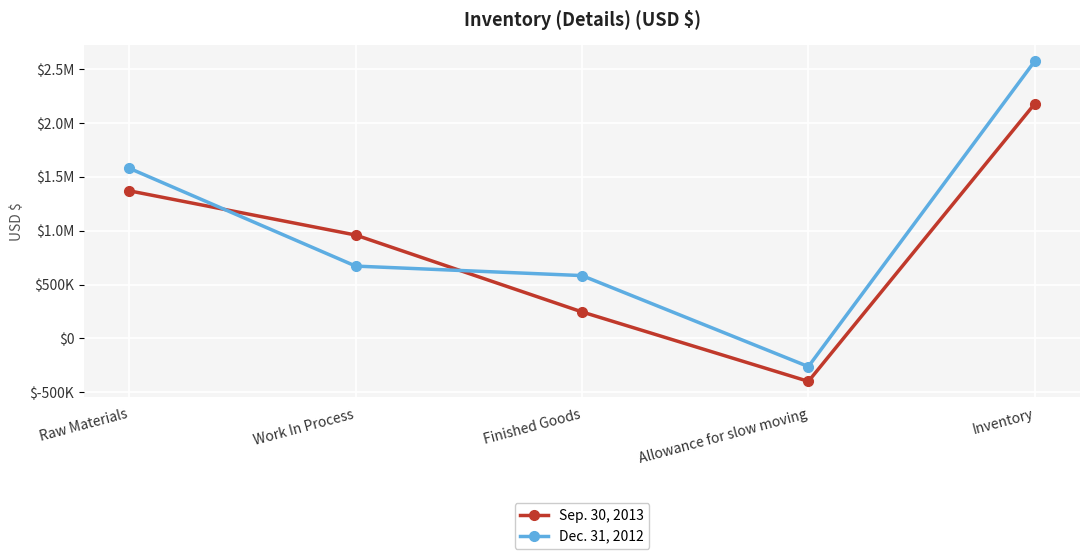

The value of Dec. 31, 2012 at Work In Process is 671000. True or false?

True